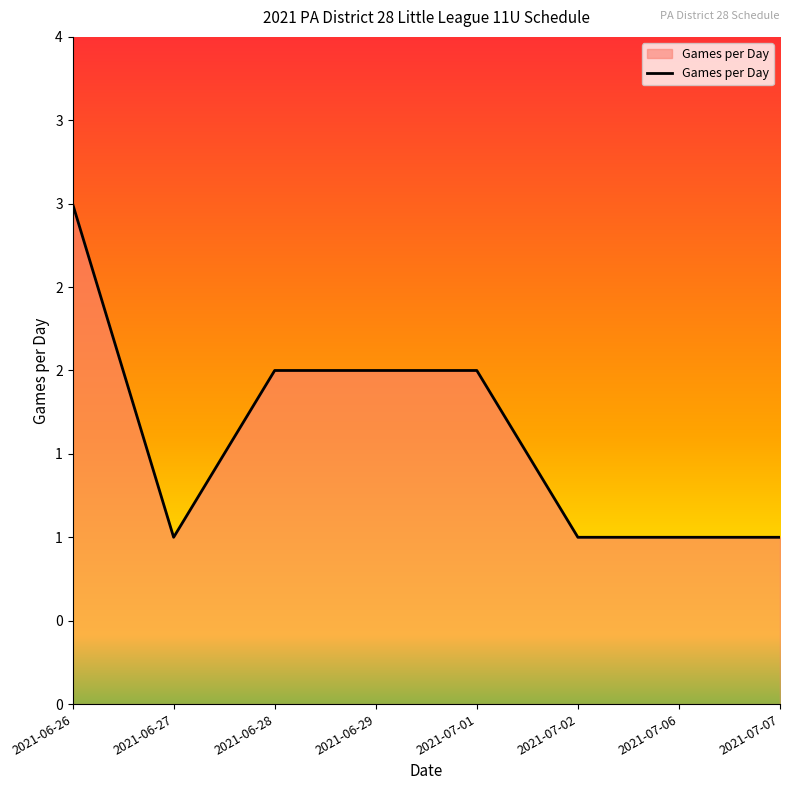

How many lines are shown in the chart?

1